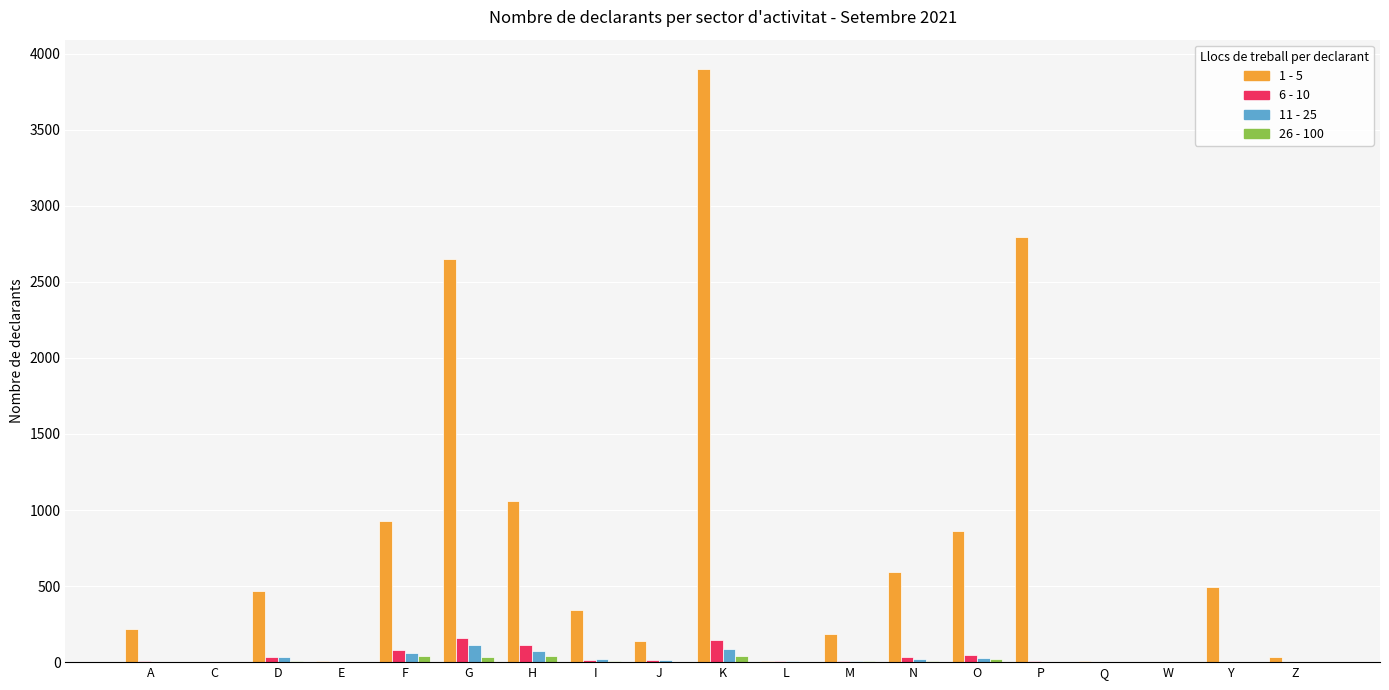

Does the chart contain stacked bars?

No